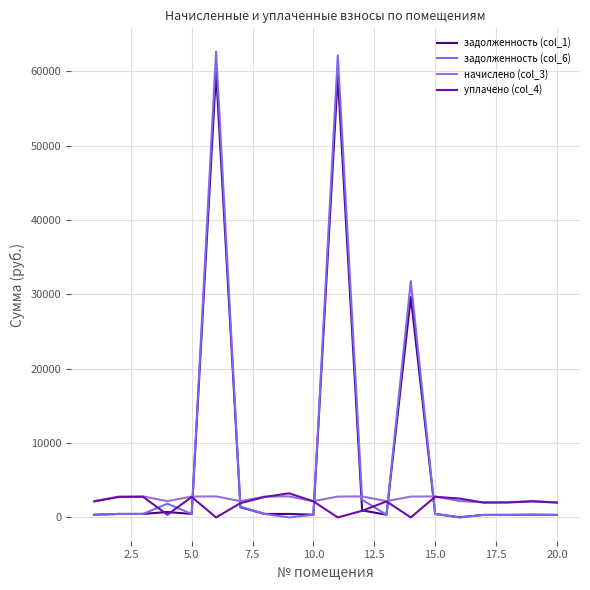

Does the chart have visible grid lines?

Yes